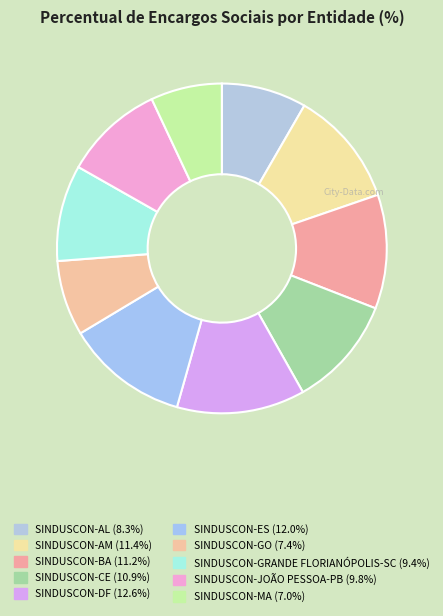

Which category has the smallest portion of the pie?

SINDUSCON-MA